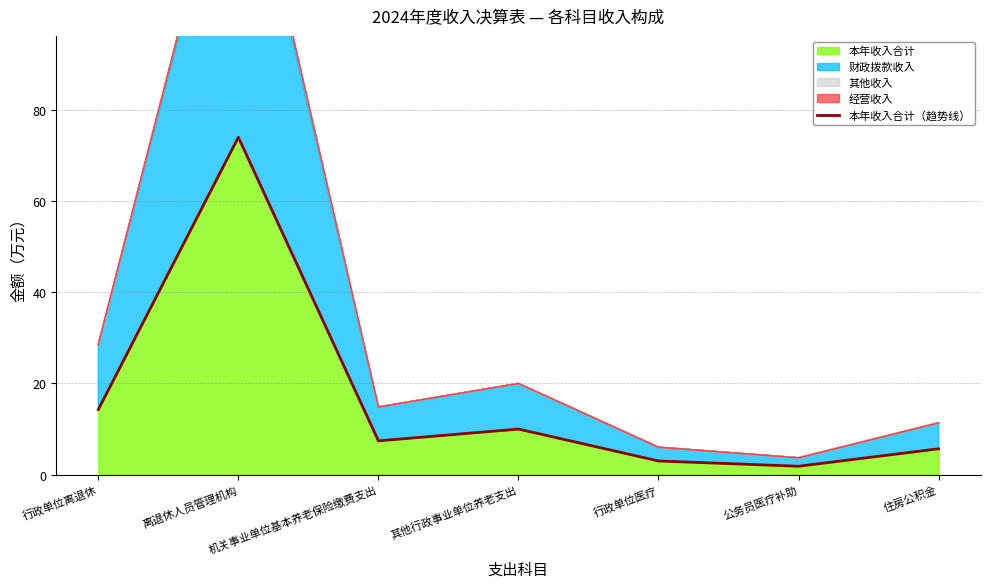

Rank the categories by value from highest to lowest.

离退休人员管理机构, 行政单位离退休, 其他行政事业单位养老支出, 机关事业单位基本养老保险缴费支出, 住房公积金, 行政单位医疗, 公务员医疗补助